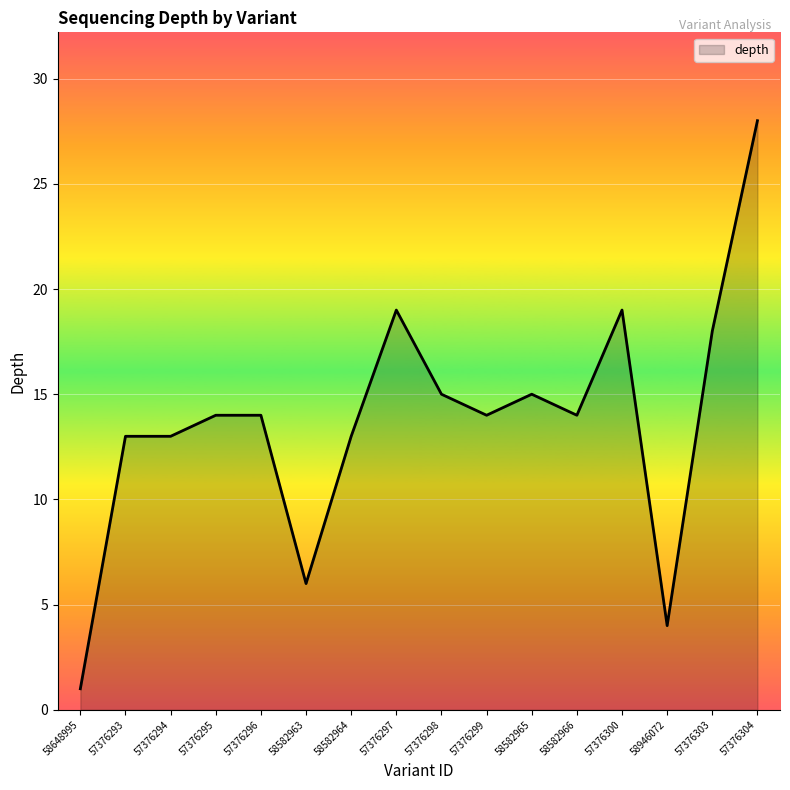

What is the greatest value displayed?

28